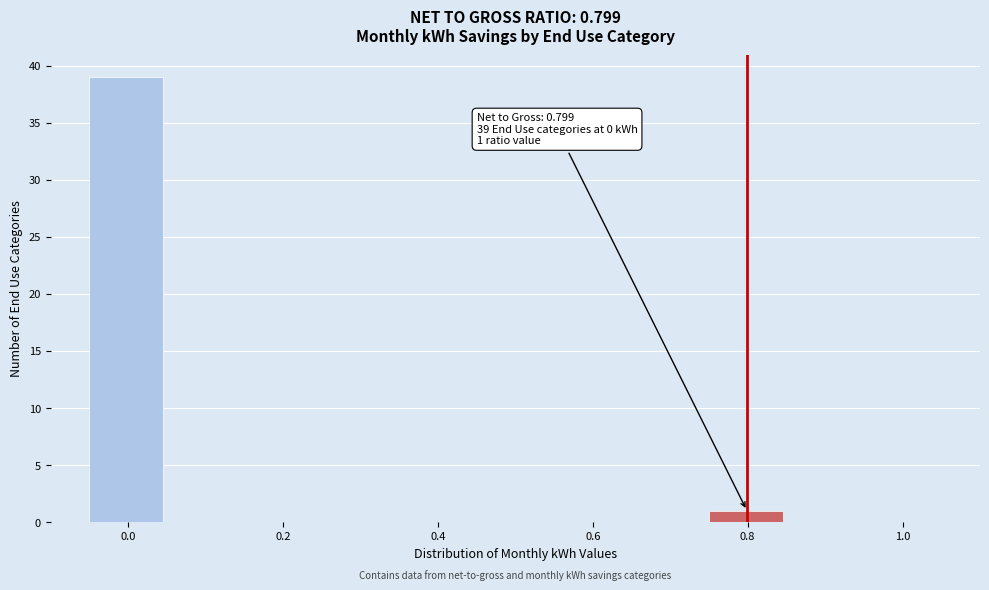

Which range on the x-axis has the tallest bar?

-0.05 to 0.05